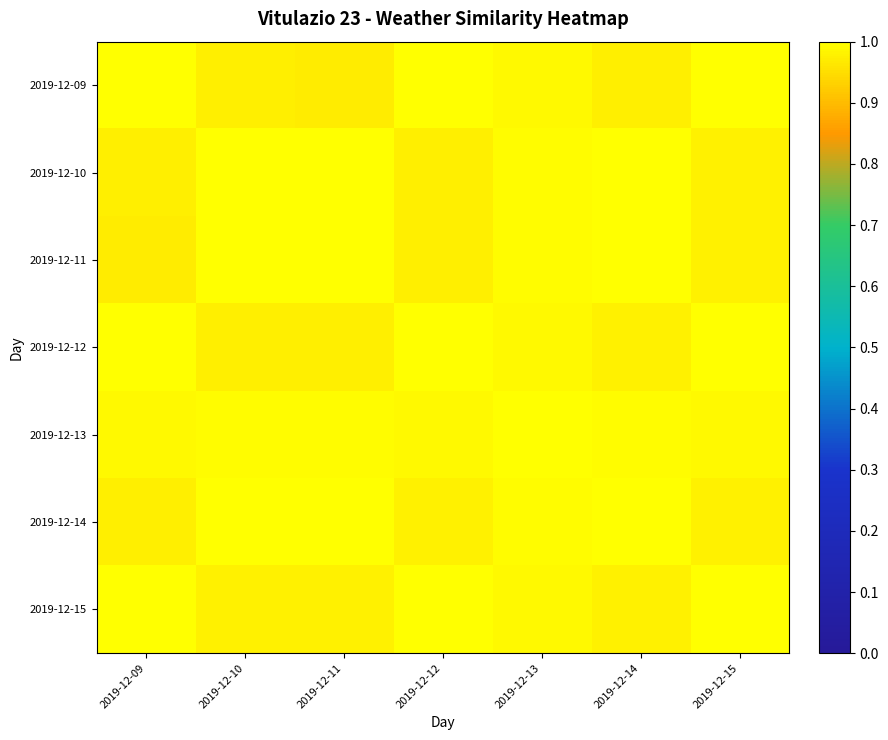

What is the minimum value shown in the chart?

1.0